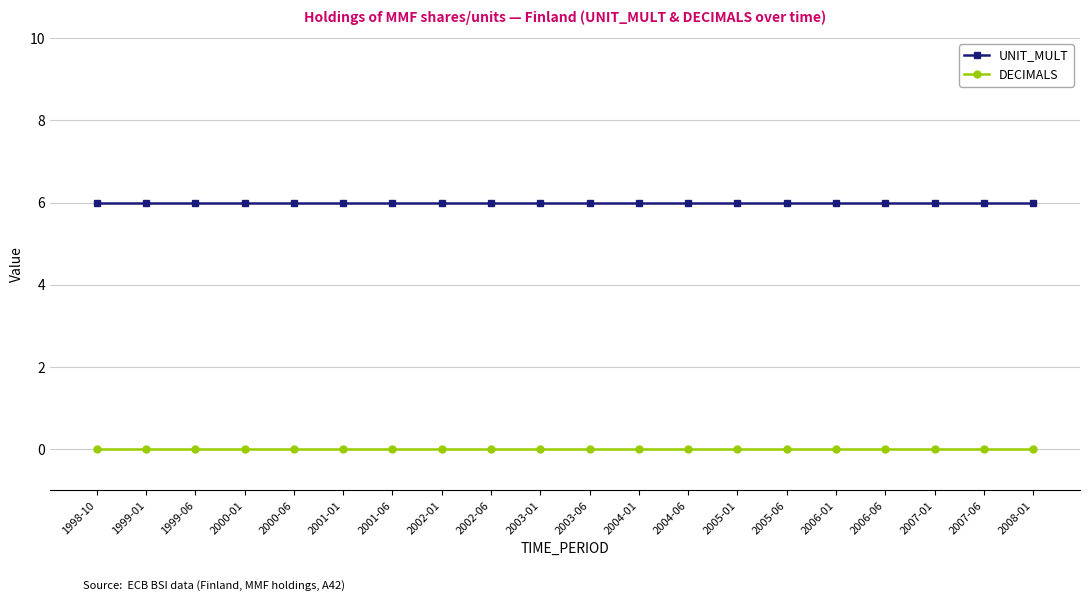

What is the label of the 13th point from the right?

2002-01